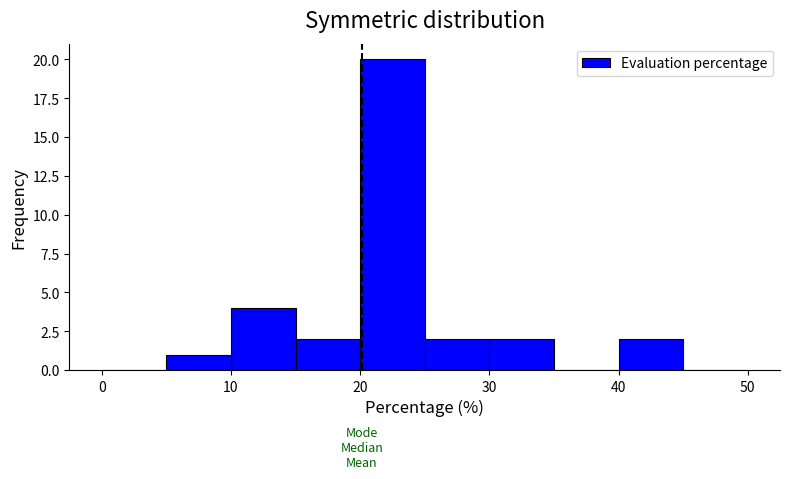

Reading left to right, transcribe this chart: for each bar, give the range it covers on the x-axis and its height. The values are not printed on the chart, so give them approximately, as read against the axis.

0 to 5: 0
5 to 10: 1
10 to 15: 4
15 to 20: 2
20 to 25: 20
25 to 30: 2
30 to 35: 2
35 to 40: 0
40 to 45: 2
45 to 50: 0